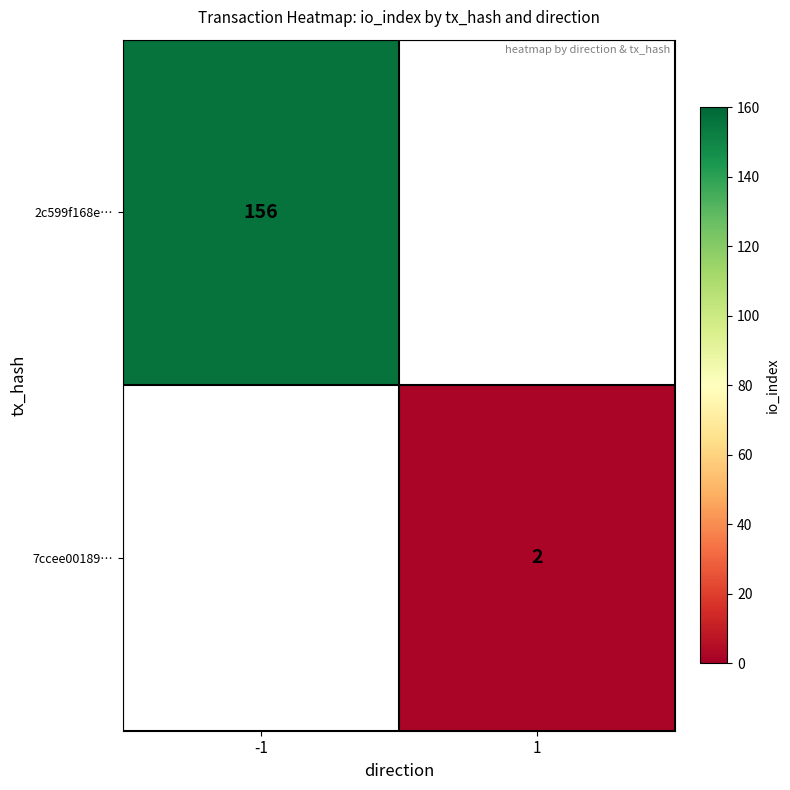

Is the value of 7ccee00189… at 1 greater than the value of 2c599f168e… at -1?

No